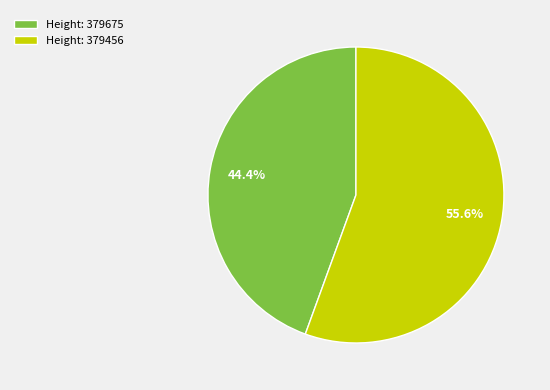

Rank the categories by value from lowest to highest.

Height: 379675, Height: 379456